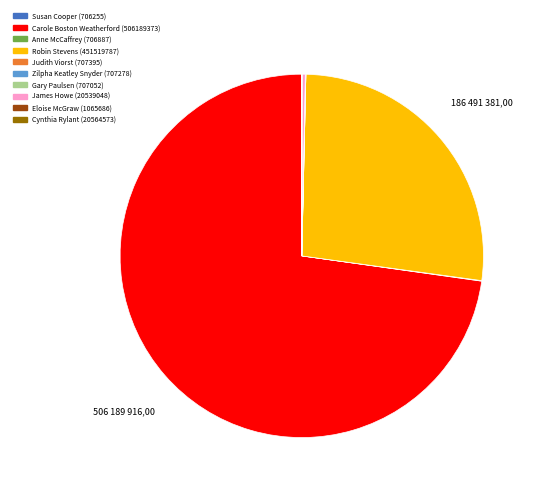

Which slice is the largest?

Carole Boston Weatherford (506189373)